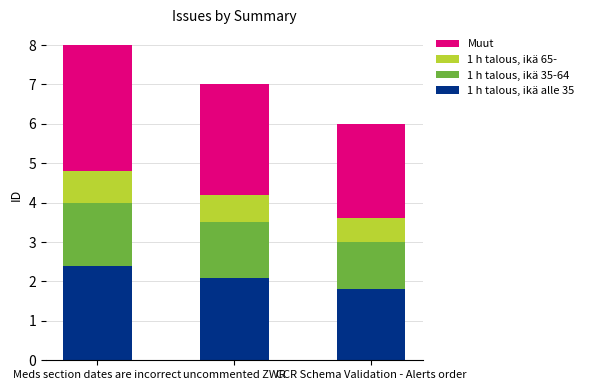

The value of 1 h talous, ikä alle 35 at Meds section dates are incorrect is 3.7. True or false?

False